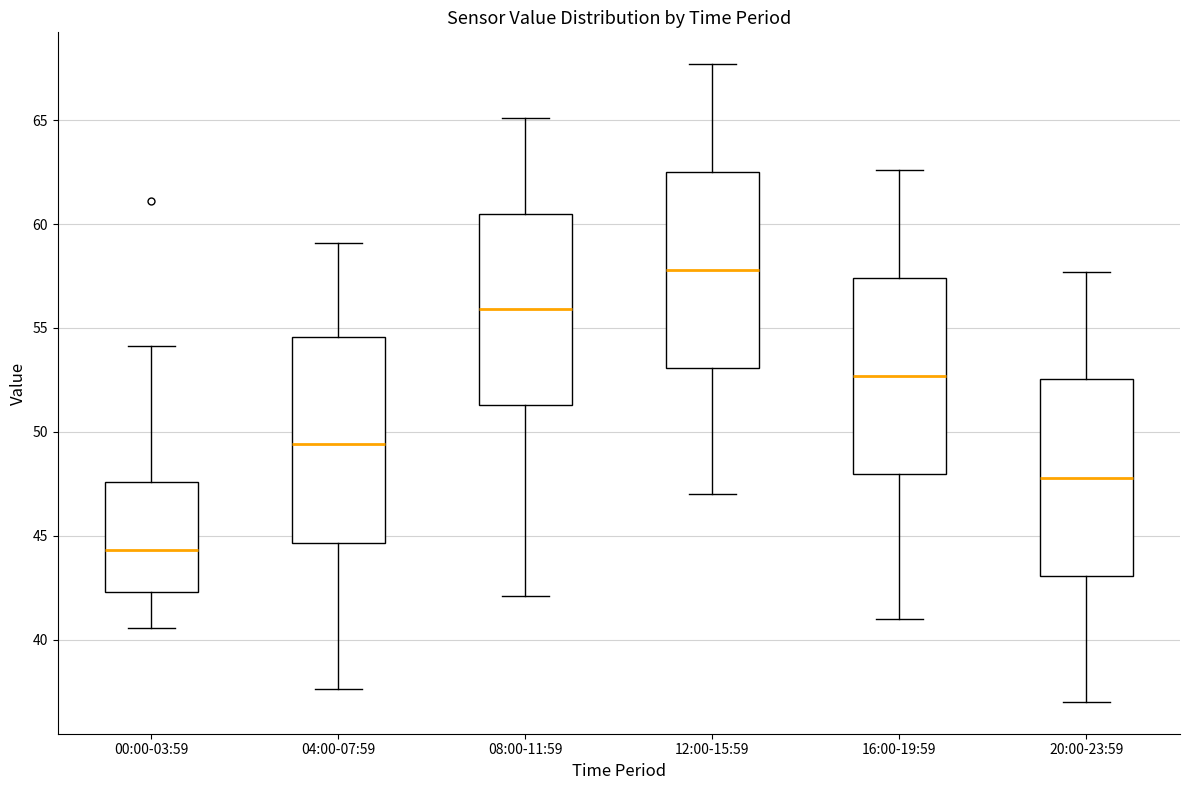

Reading left to right, read every box against the y-axis: the position of its median line, the range the box covers, and the ends of its whiskers. The values are not printed on the chart, so give them approximately, as read against the axis.

00:00-03:59: median 44.5, box 42.5 to 47.5, whiskers 40.5 to 54.0
04:00-07:59: median 49.5, box 44.5 to 54.5, whiskers 37.5 to 59.0
08:00-11:59: median 56.0, box 51.5 to 60.5, whiskers 42.0 to 65.0
12:00-15:59: median 58.0, box 53.0 to 62.5, whiskers 47.0 to 67.5
16:00-19:59: median 52.5, box 48.0 to 57.5, whiskers 41.0 to 62.5
20:00-23:59: median 48.0, box 43.0 to 52.5, whiskers 37.0 to 57.5